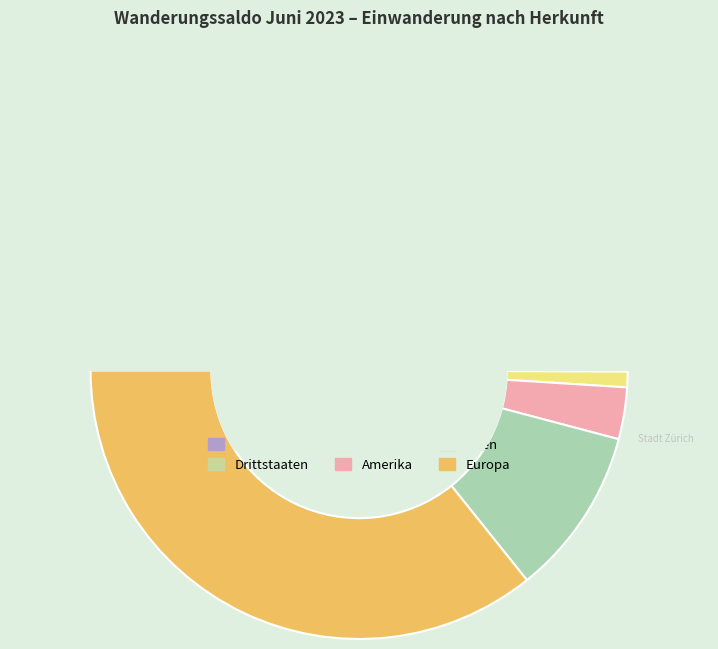

To the nearest percent, what is the combined percentage of Drittstaaten and Amerika?

23%